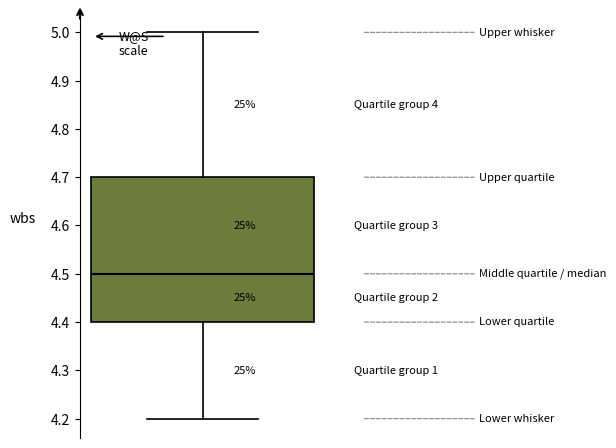

Read this box plot against the y-axis: the position of the median line, the range covered by the box, and the ends of both whiskers. The values are not printed on the chart, so give them approximately, as read against the axis.

median 4.5, box 4.4 to 4.7, whiskers 4.2 to 5.0